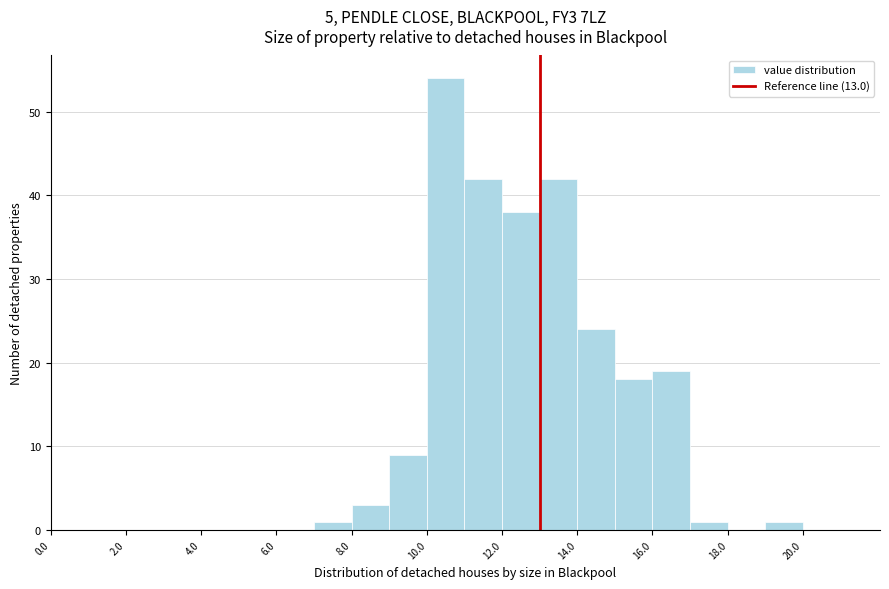

Reading left to right, transcribe this chart: for each bar, give the range it covers on the x-axis and its height. The values are not printed on the chart, so give them approximately, as read against the axis.

0 to 1: 0
1 to 2: 0
2 to 3: 0
3 to 4: 0
4 to 5: 0
5 to 6: 0
6 to 7: 0
7 to 8: 1
8 to 9: 3
9 to 10: 9
10 to 11: 54
11 to 12: 42
12 to 13: 38
13 to 14: 42
14 to 15: 24
15 to 16: 18
16 to 17: 19
17 to 18: 1
18 to 19: 0
19 to 20: 1
20 to 21: 0